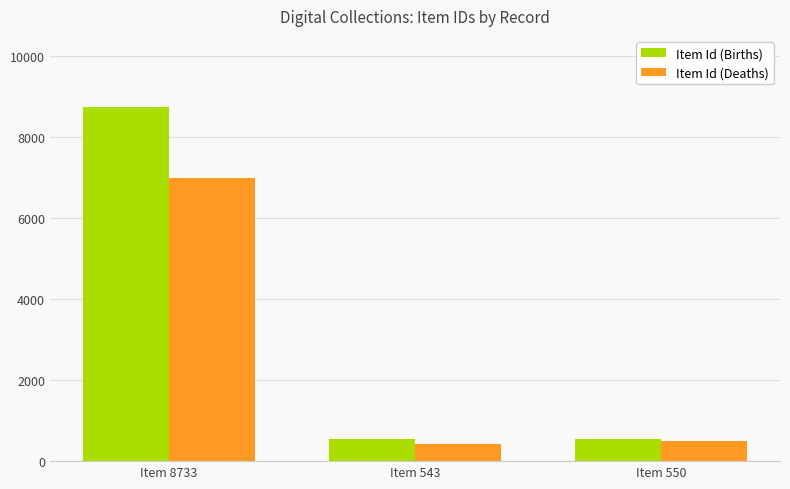

How many series are shown in this chart?

2